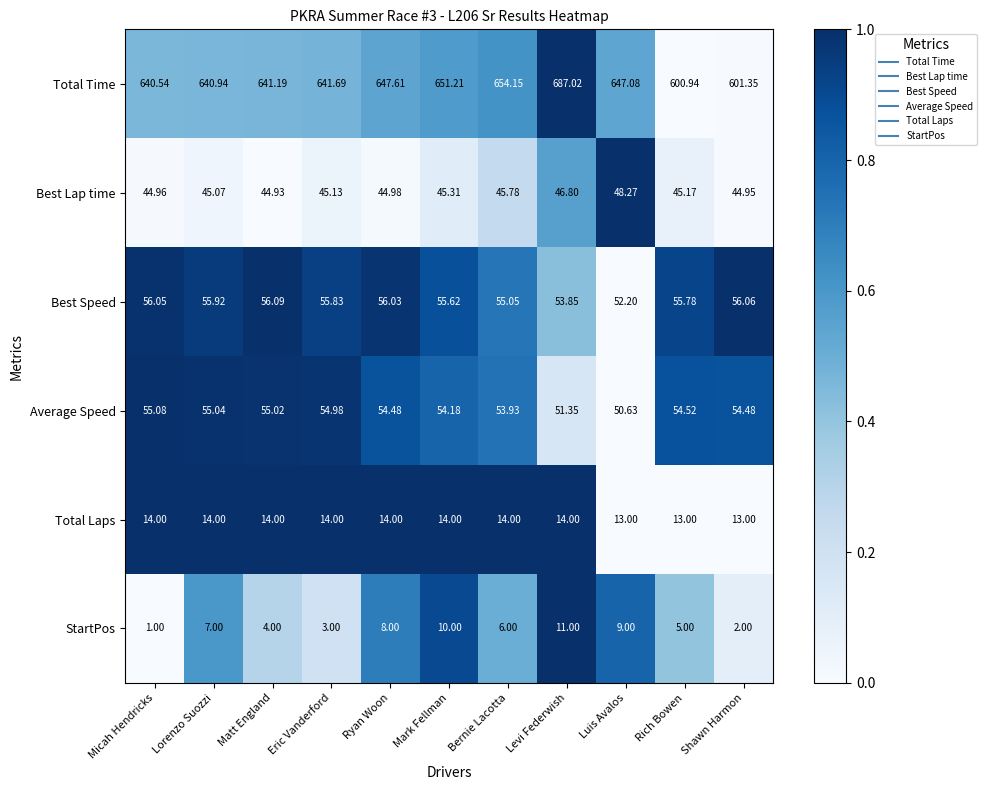

Between Ryan Woon and Rich Bowen, which series saw the biggest shift?

Total Time